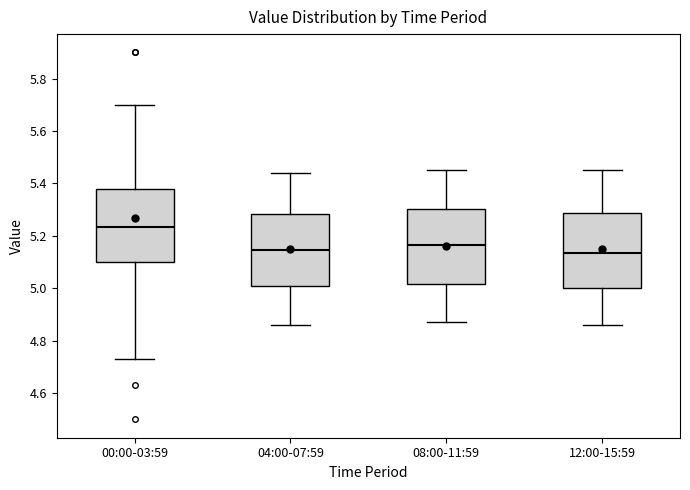

Where is the upper edge of the box for 12:00-15:59 on the y-axis? The values are not printed on the chart, so give them approximately, as read against the axis.

5.28